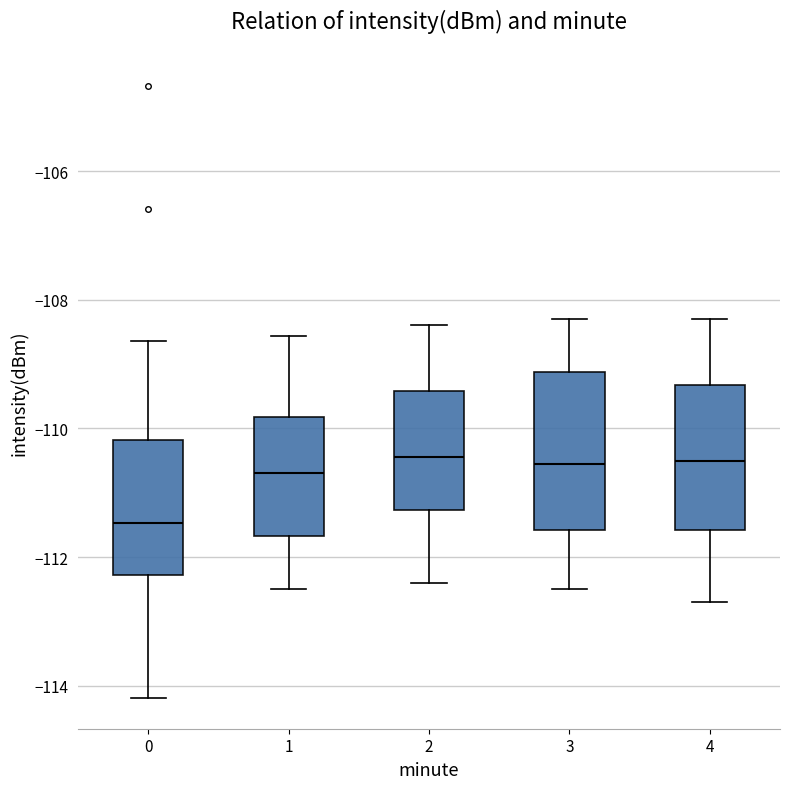

Reading left to right, read every box against the y-axis: the position of its median line, the range the box covers, and the ends of its whiskers. The values are not printed on the chart, so give them approximately, as read against the axis.

0: median -111.4, box -112.2 to -110.2, whiskers -114.2 to -108.6
1: median -110.6, box -111.6 to -109.8, whiskers -112.4 to -108.6
2: median -110.4, box -111.2 to -109.4, whiskers -112.4 to -108.4
3: median -110.6, box -111.6 to -109.2, whiskers -112.4 to -108.2
4: median -110.4, box -111.6 to -109.4, whiskers -112.6 to -108.2